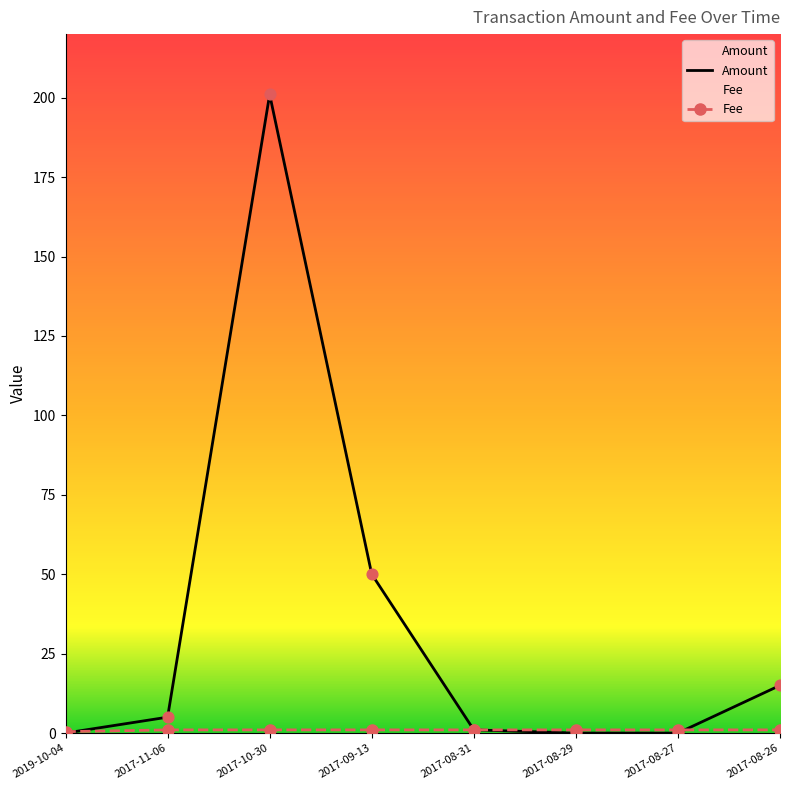

At how many categories does at least one series exceed 170?

1